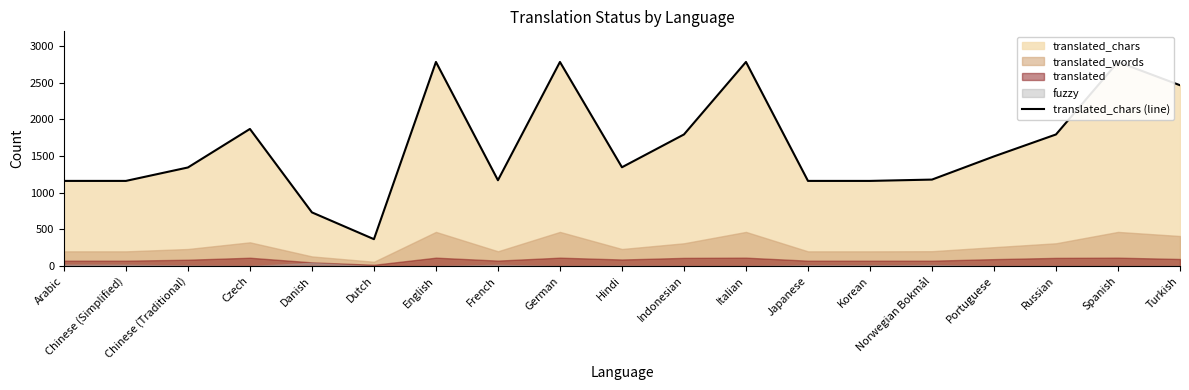

What is the sum of the values at Italian and English?

5564